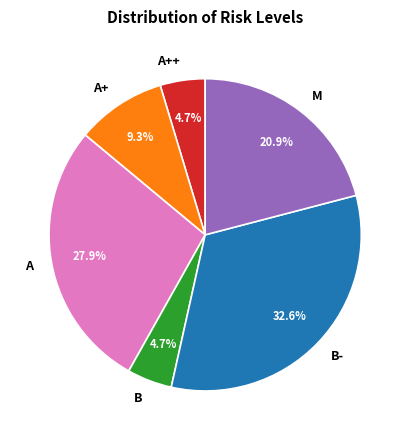

How many slices are in this pie chart?

6